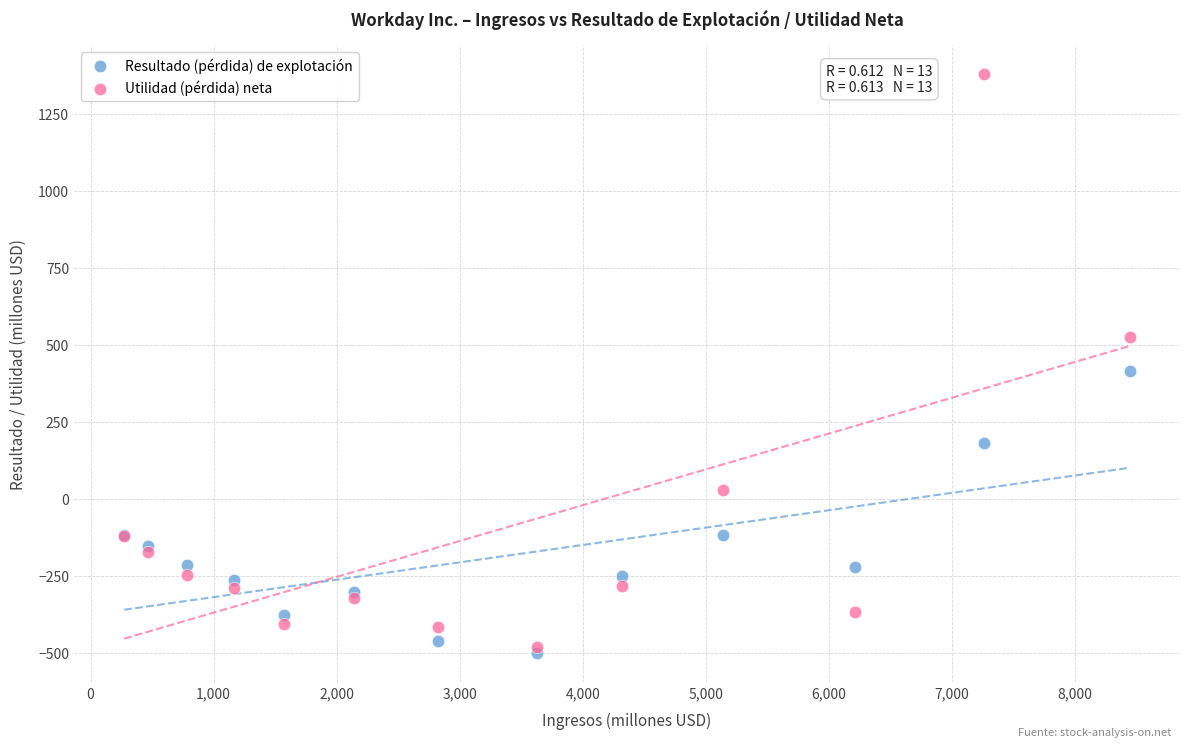

In the Utilidad (pérdida) neta series, what Y value is closest to 450?

526